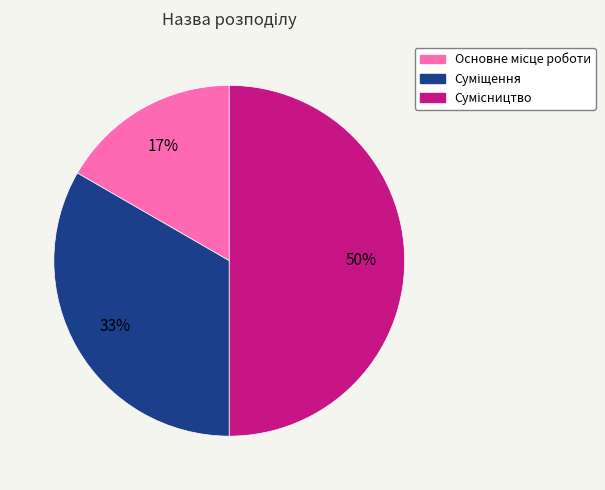

To the nearest percent, what is the difference between the largest and smallest slice percentages?

33%